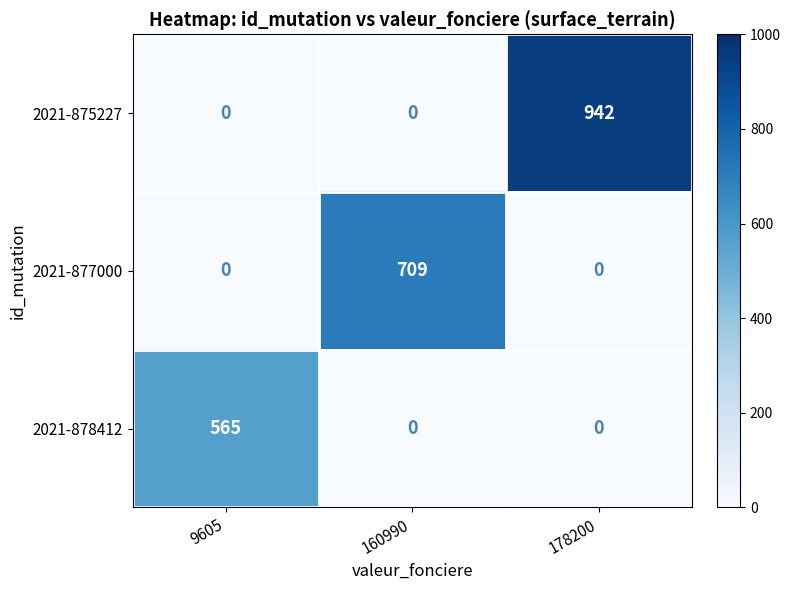

What is the maximum value for 2021-877000?

709